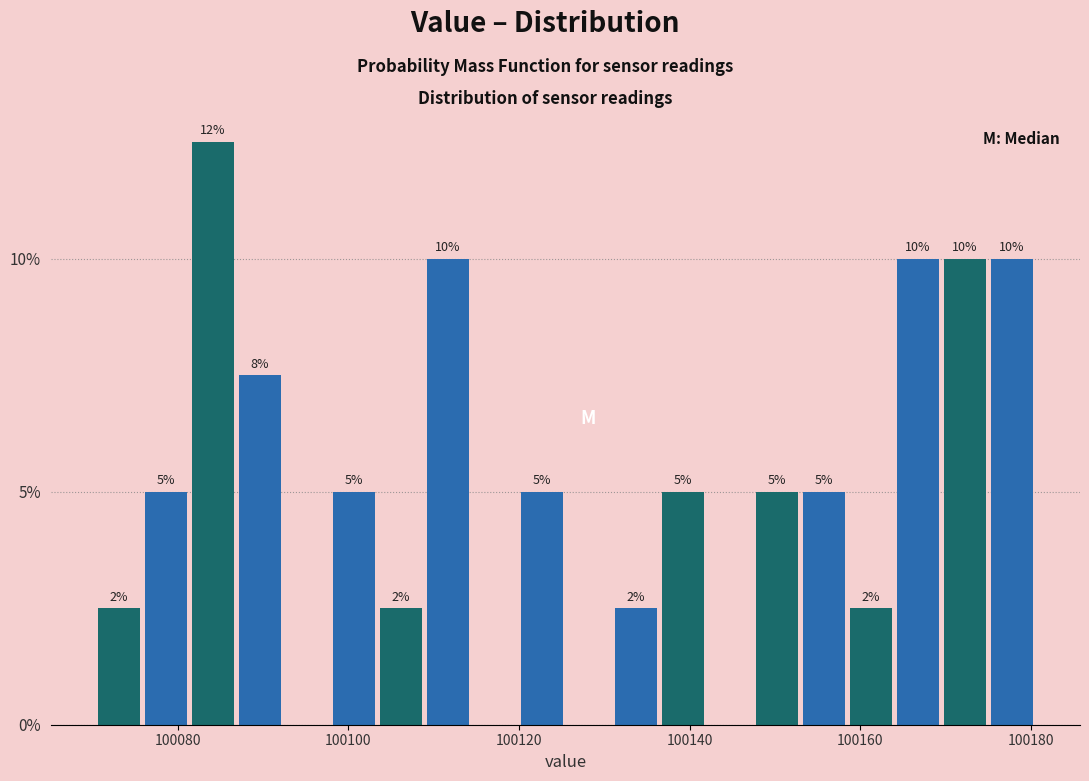

Around what value on the x-axis is the tallest bar? Give the approximate position of its centre, as read against the axis.

100084